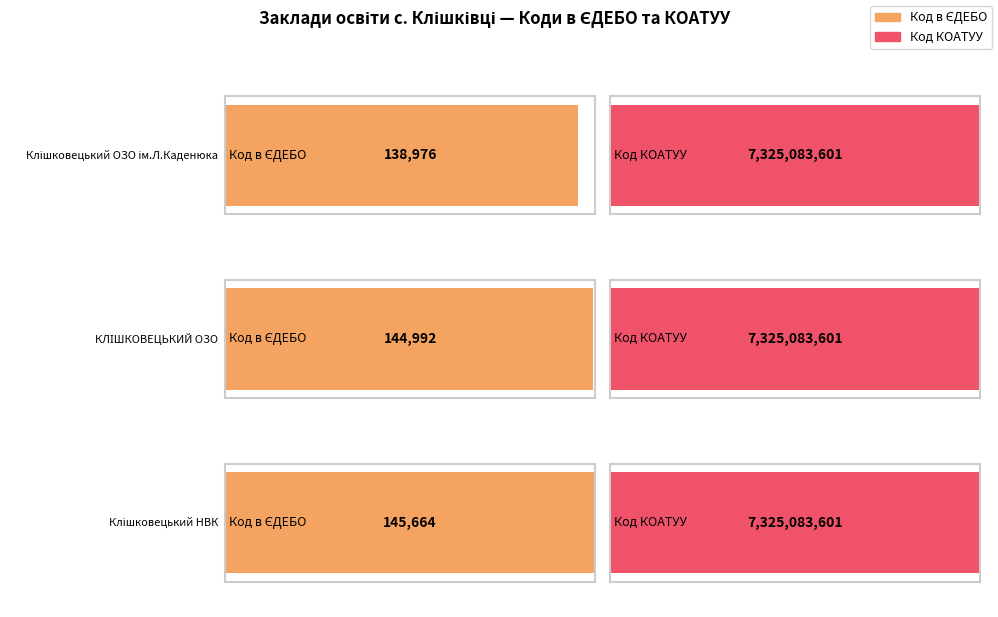

Reading left to right, list all the values displayed in this chart.

Код в ЄДЕБО: 138976	144992	145664
Код КОАТУУ: 7325083601	7325083601	7325083601